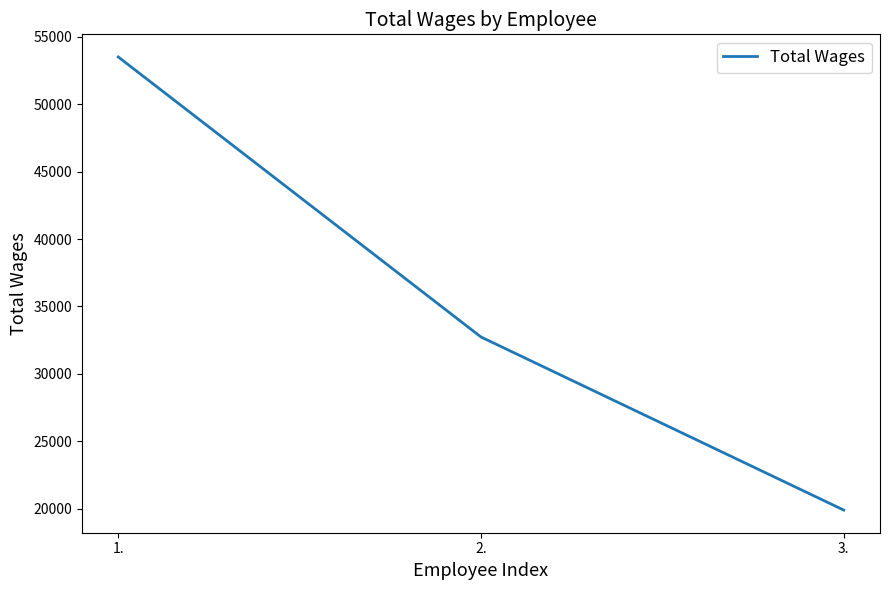

Does the chart display data point markers on the line(s)?

No